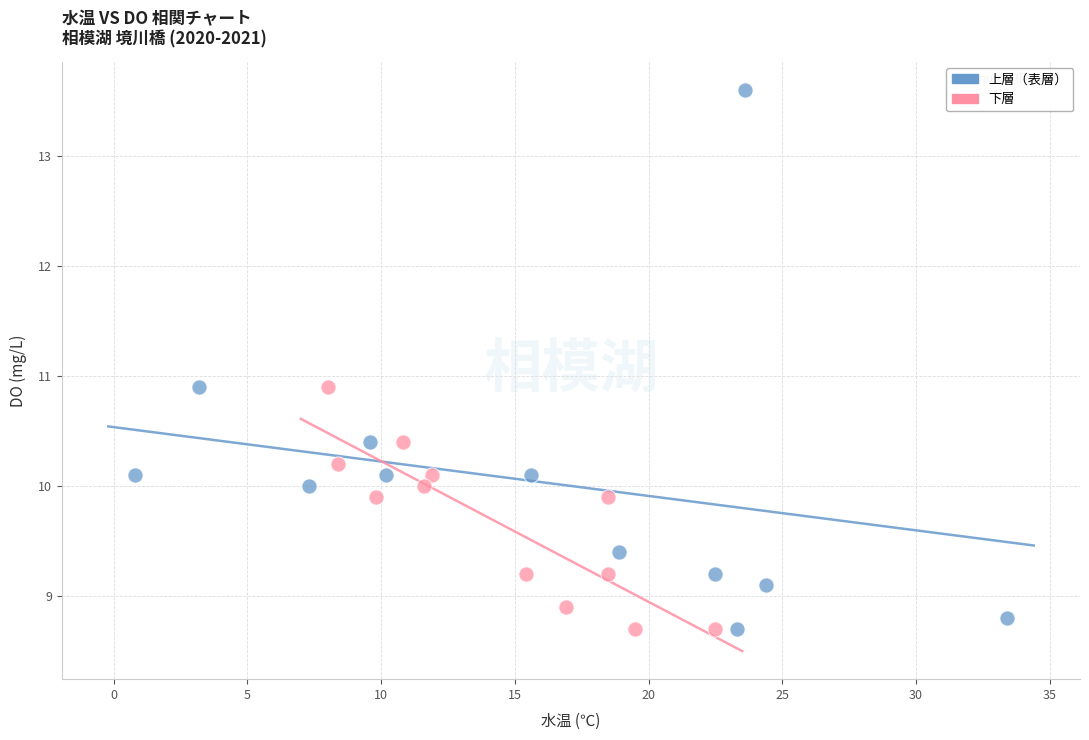

Which series has the widest spread of Y values?

上層（表層）